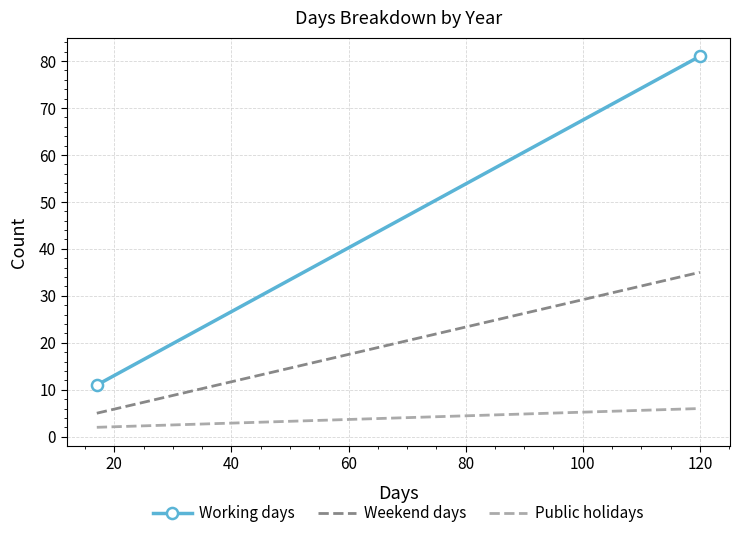

The Weekend days series shows 57 at 120. True or false?

False